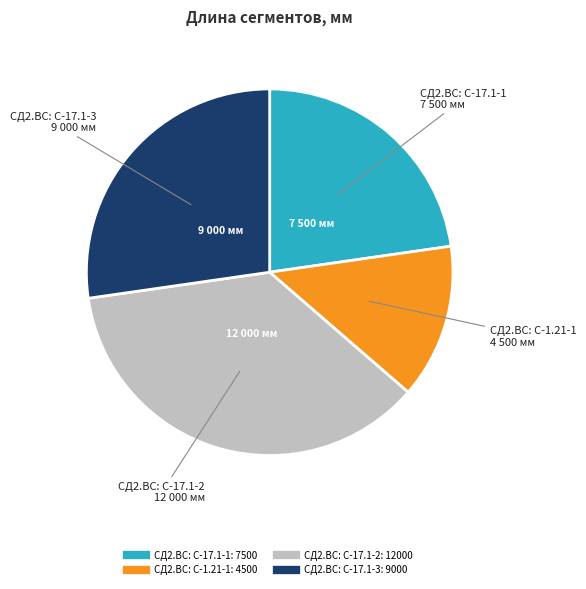

How many segments does this pie chart have?

4